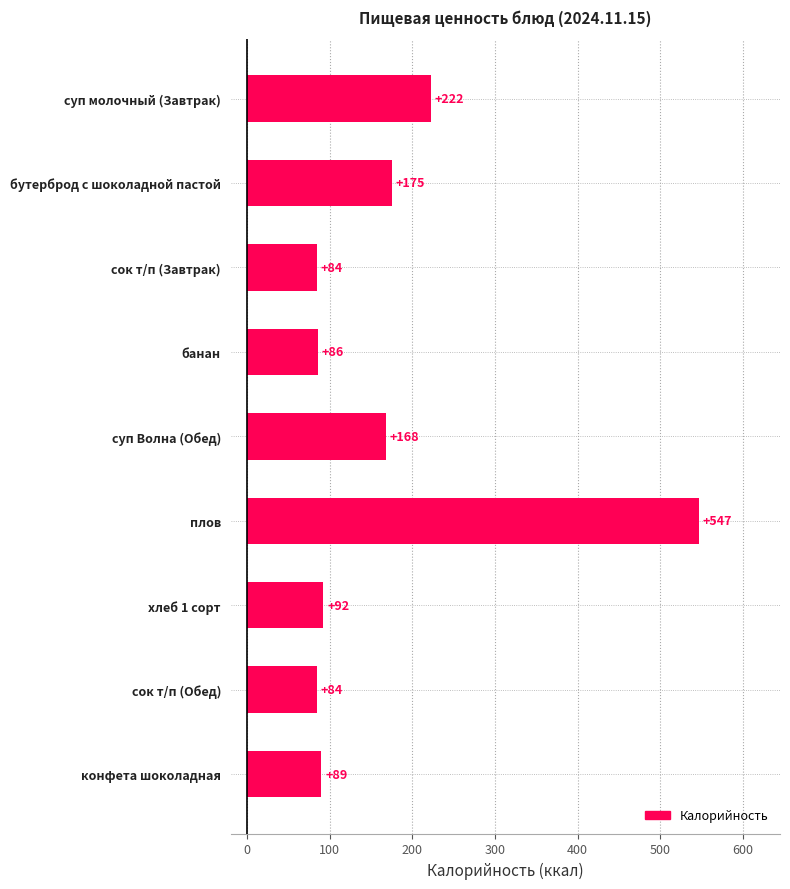

Where is the data nearest to the value 315?

суп молочный (Завтрак)